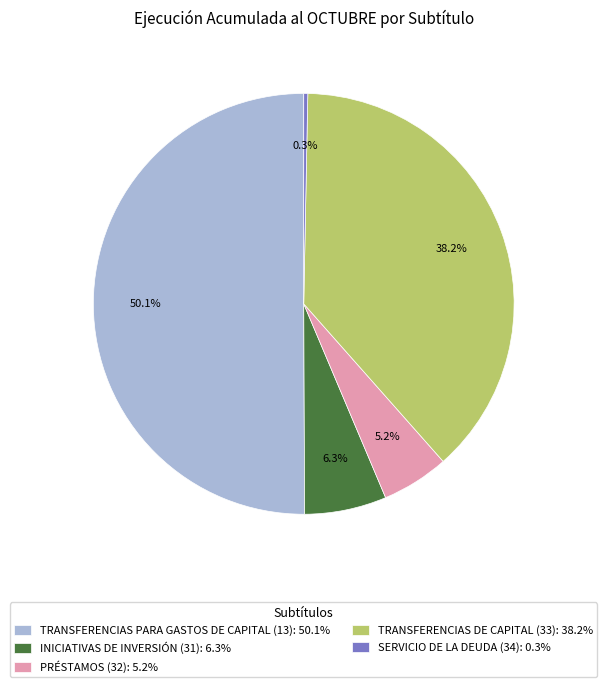

How many slices are in this pie chart?

5